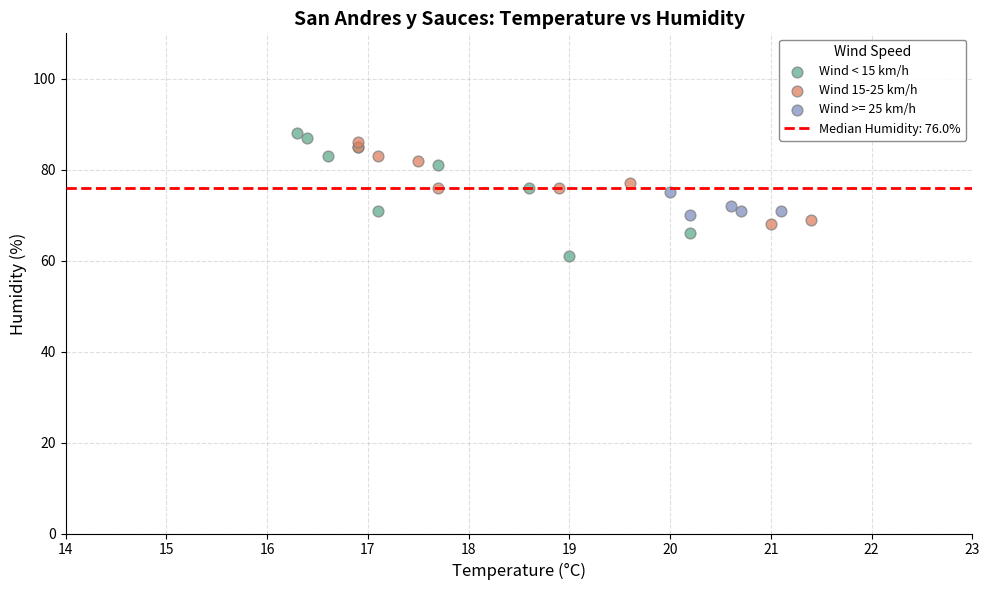

Which series contains the lowest Y value?

Wind < 15 km/h